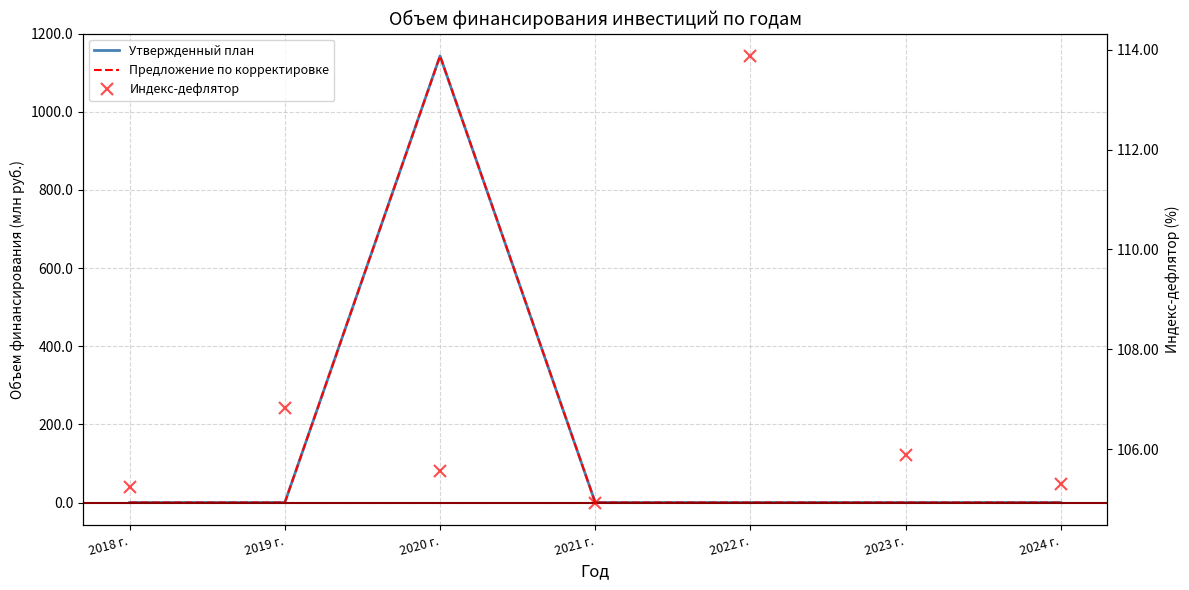

Which category has the lowest value across all series?

2018 г.